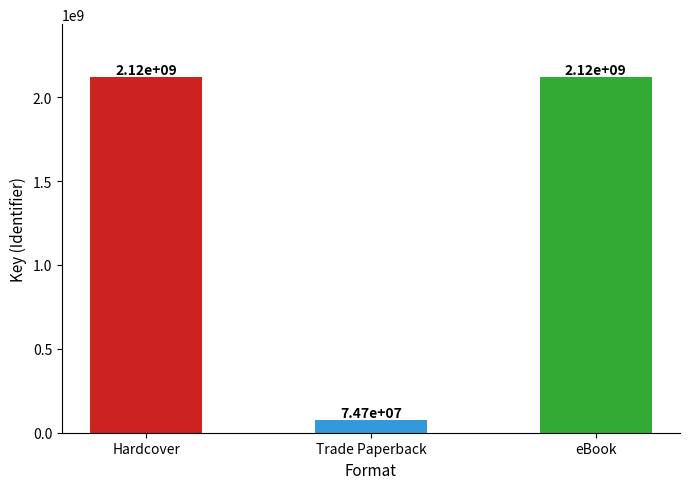

What is the smallest value displayed?

74656610